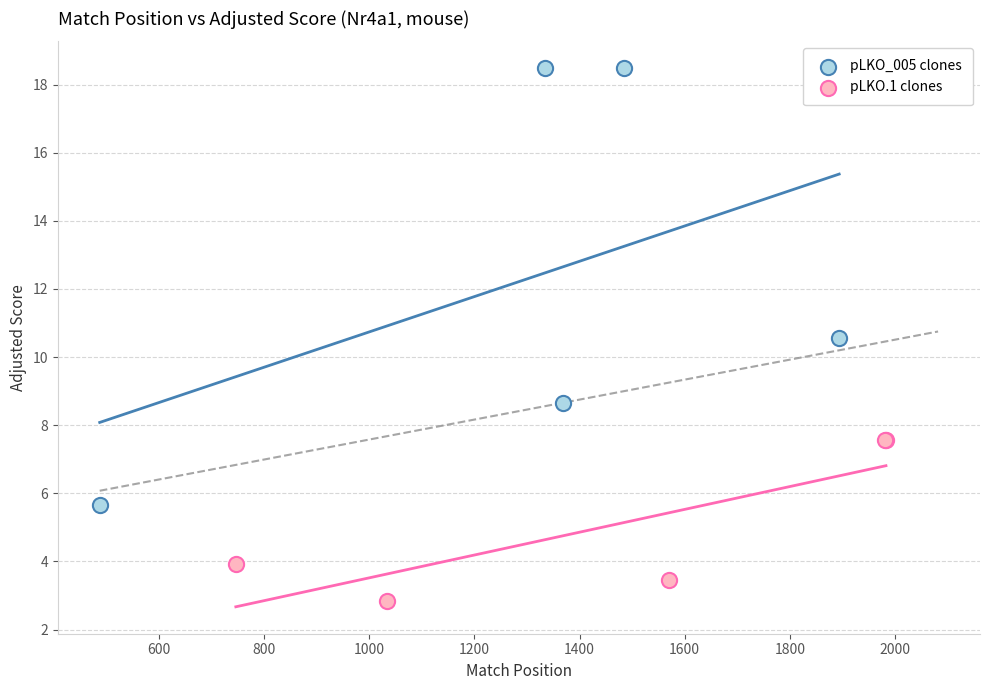

Which series contains the lowest Y value?

pLKO.1 clones